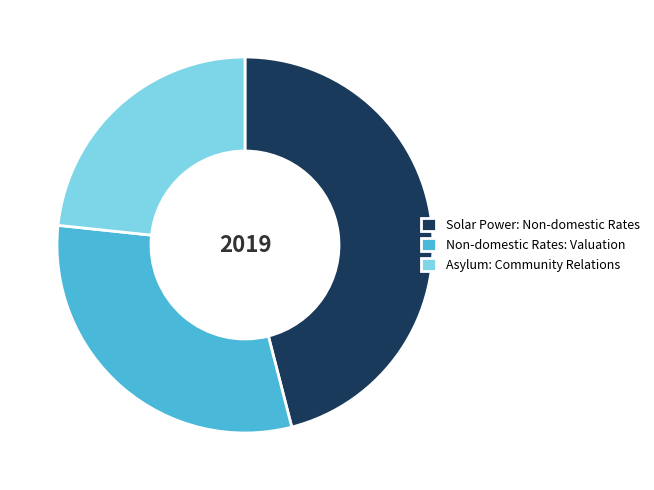

Do Non-domestic Rates: Valuation and Solar Power: Non-domestic Rates together represent more than half of the pie?

Yes